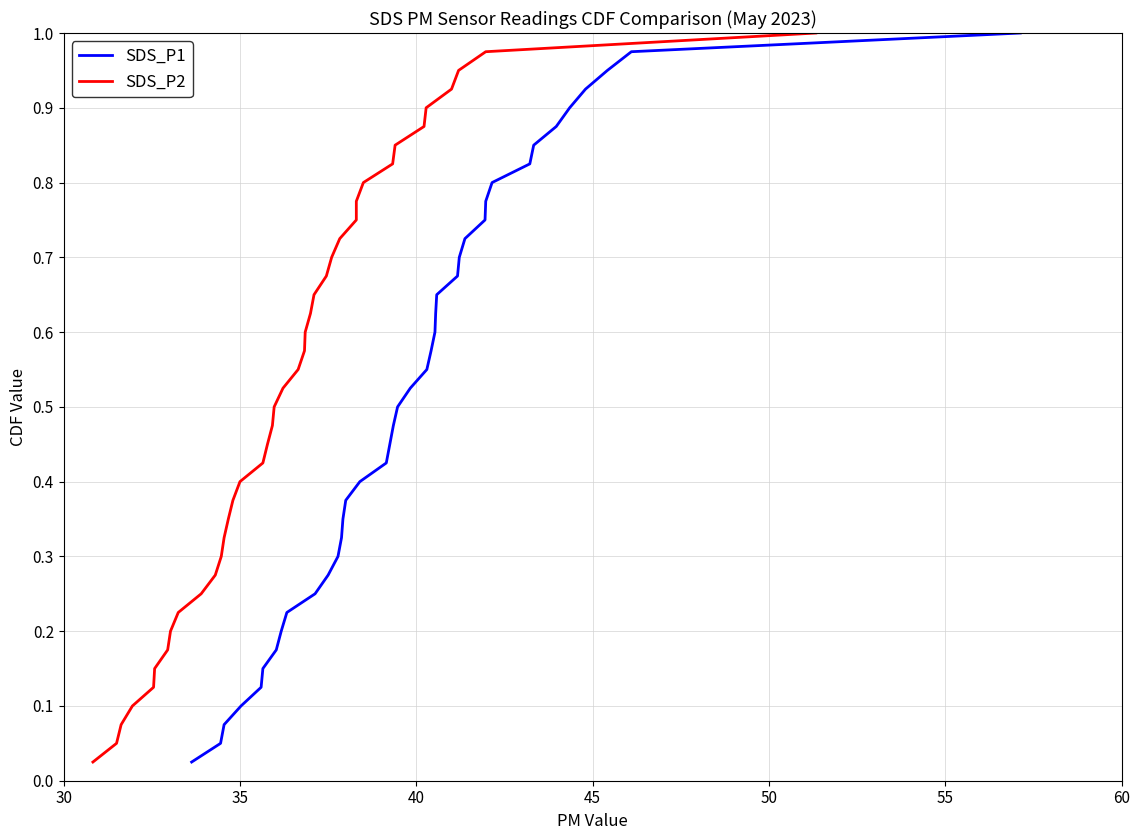

What is the value of the SDS_P1 point at the 13th from the left?

0.3